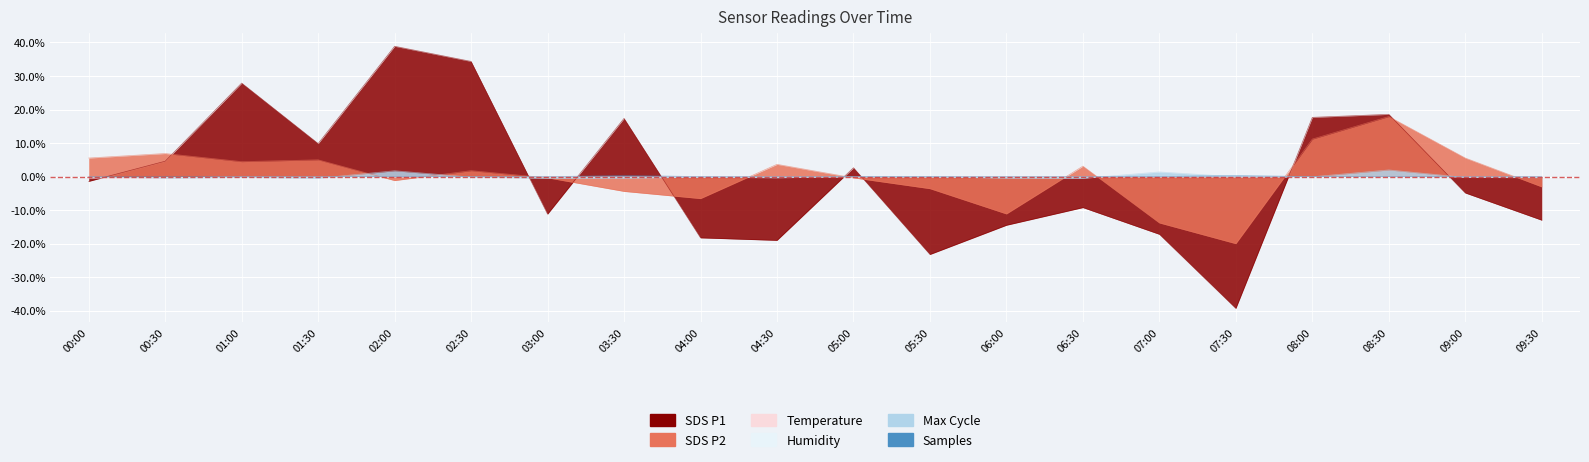

What position from the left is 09:00?

19